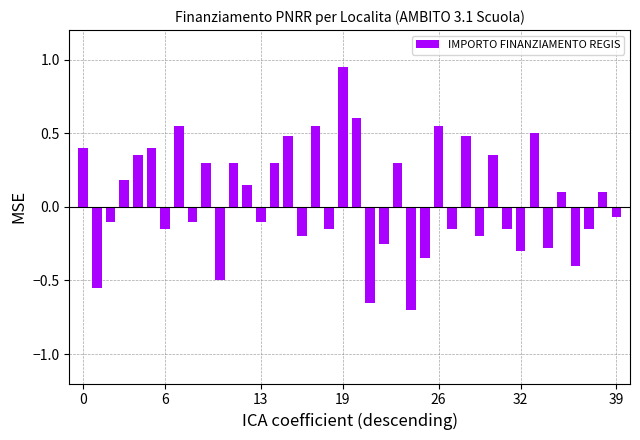

What is the value of the 34th bar from the left?

0.5